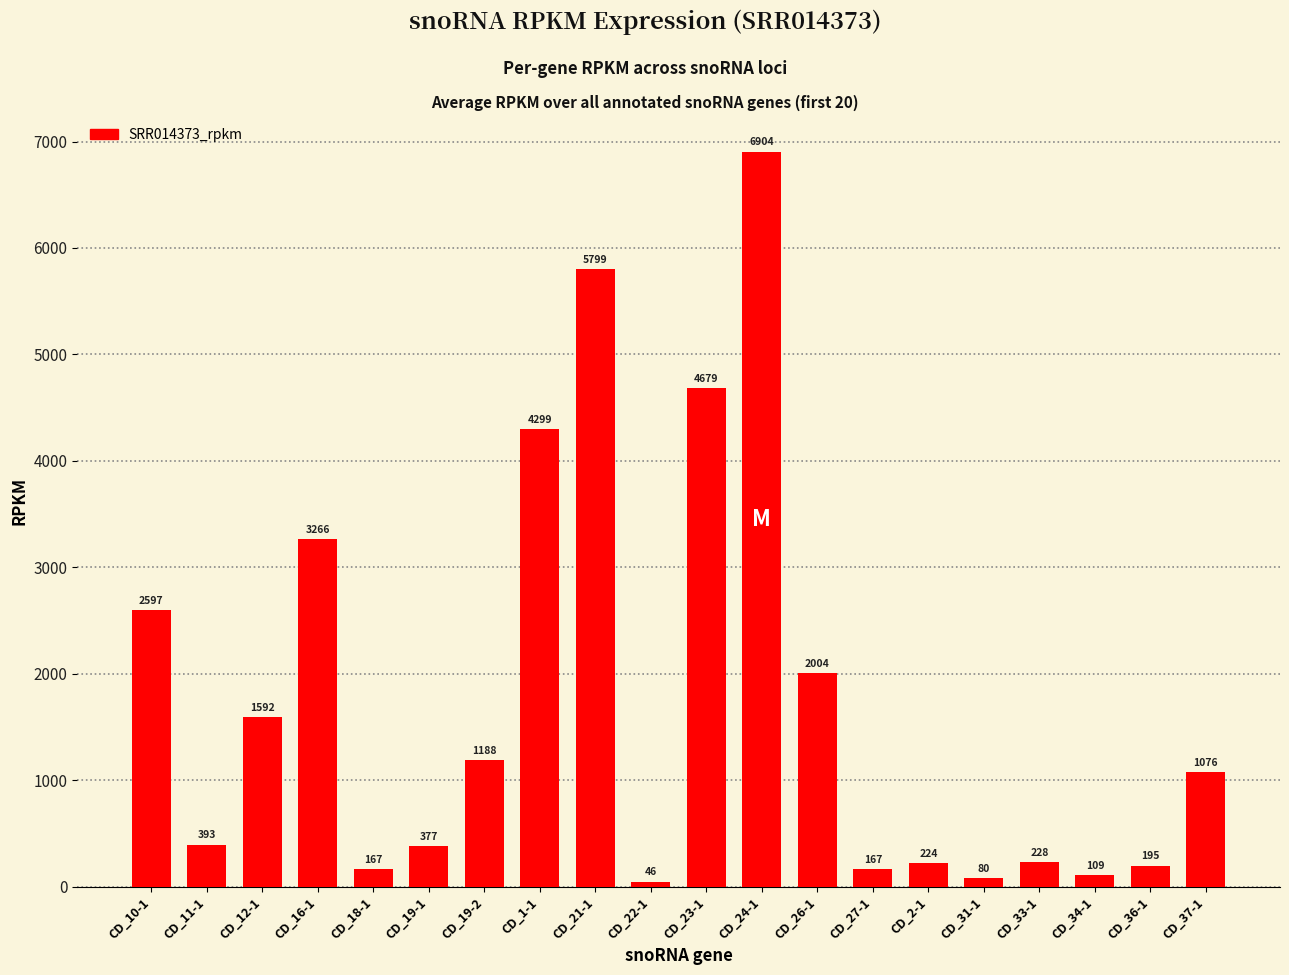

How many data points are less than 1075?

10